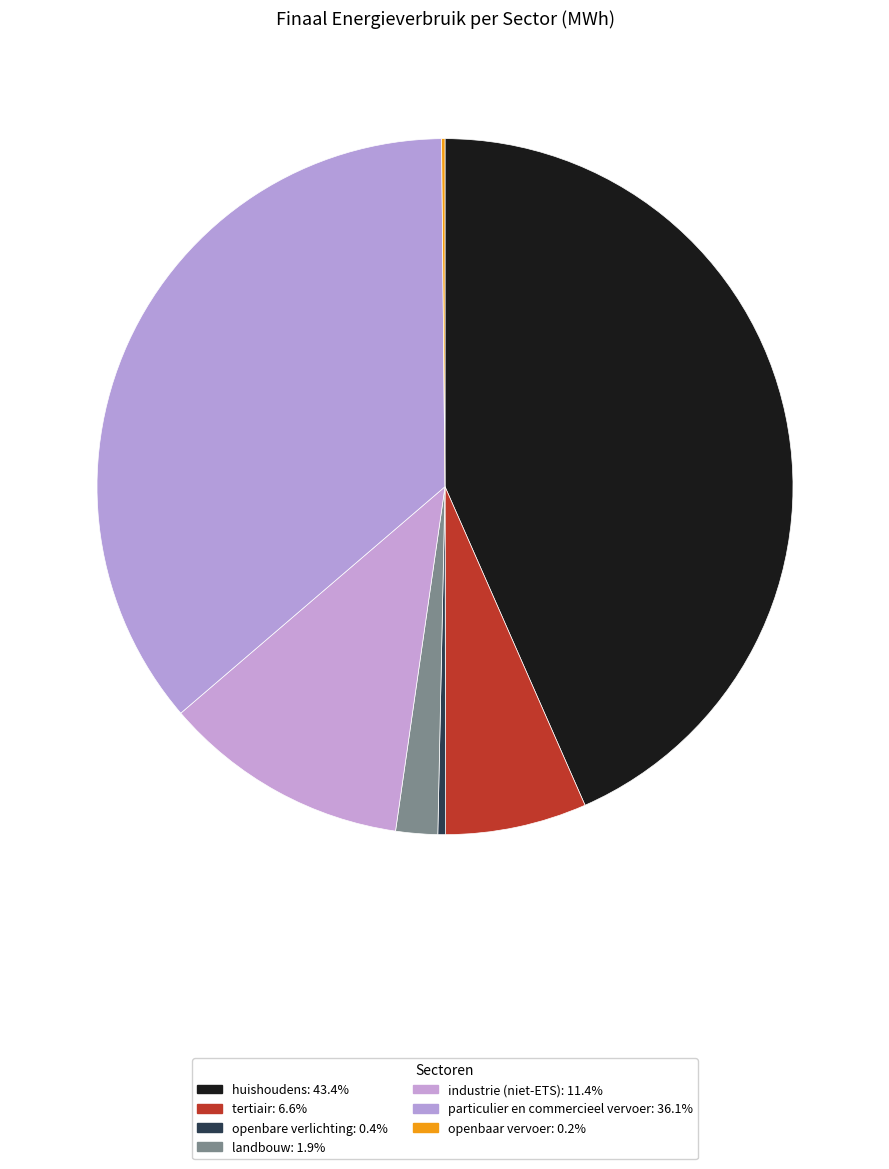

Which slice is the smallest?

openbaar vervoer